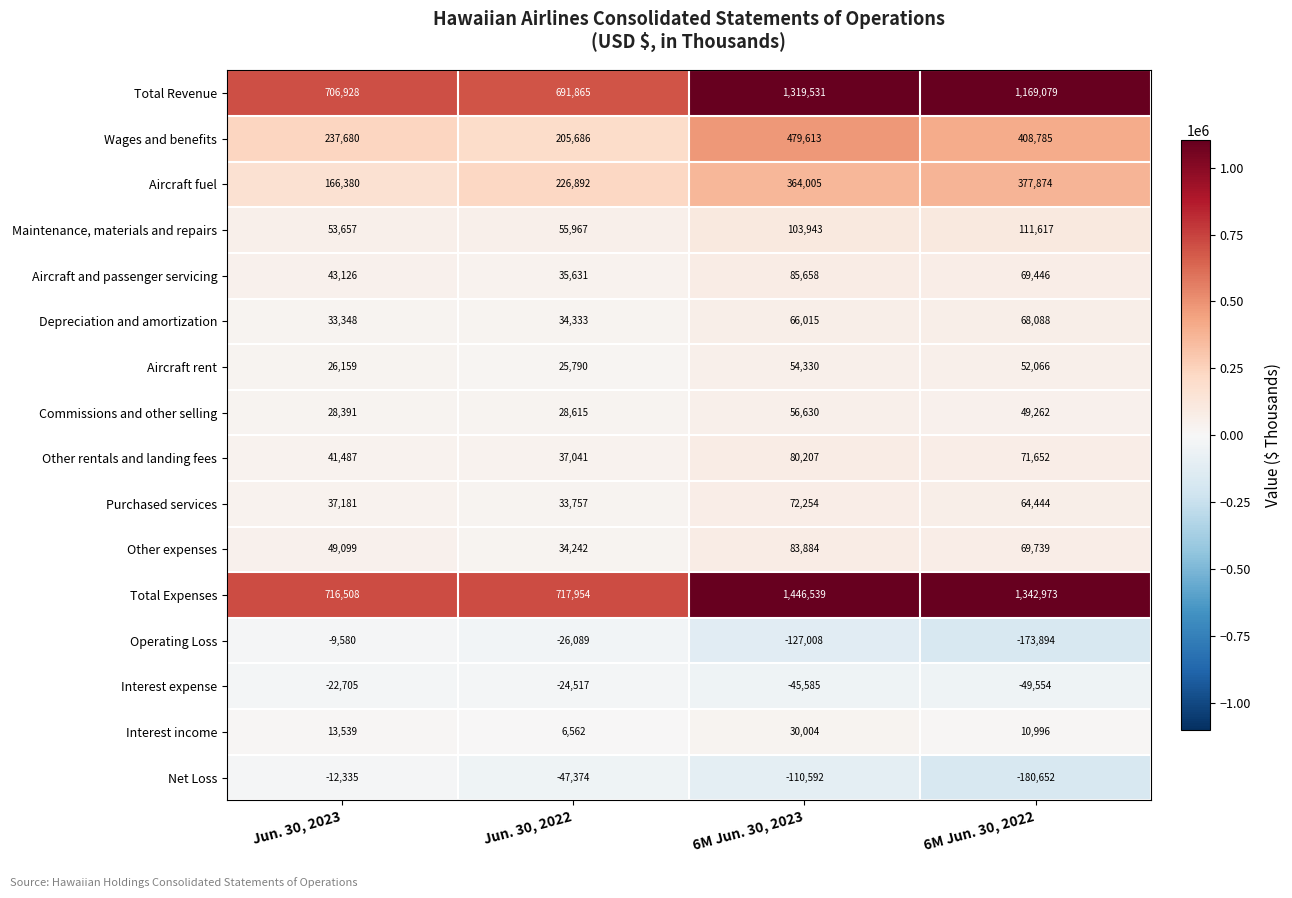

The value of Maintenance, materials and repairs at Jun. 30, 2023 is 91556. True or false?

False